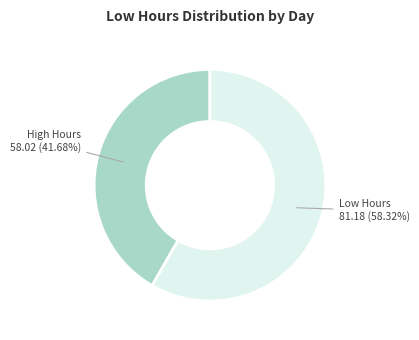

Which has a higher value, High Hours or Low Hours?

Low Hours